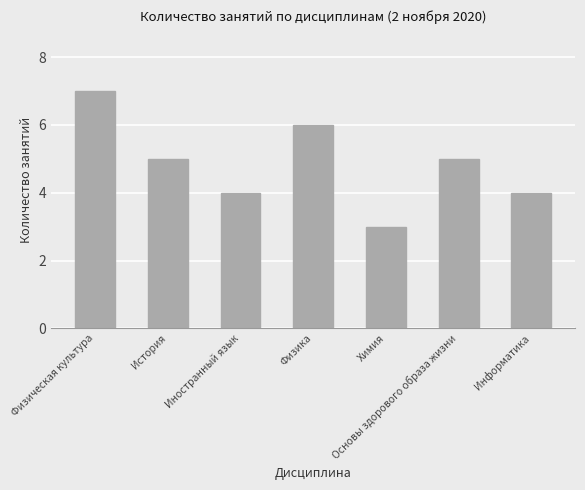

The chart shows a value of 6 at Информатика. True or false?

False